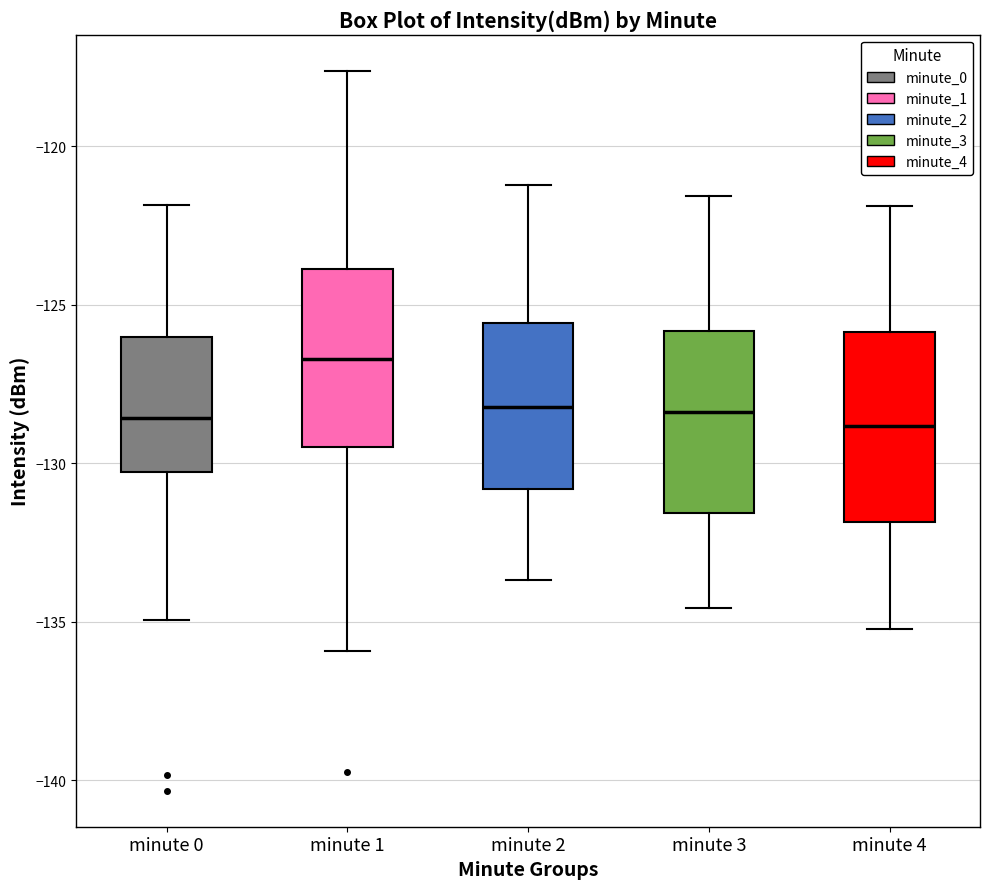

Reading left to right, transcribe this box plot: for each box, give where its median line is, the range the box spans, and where its two whiskers end, as read against the y-axis. The values are not printed on the chart, so give them approximately, as read against the axis.

minute 0: median -128.5, box -130.5 to -126.0, whiskers -135.0 to -122.0
minute 1: median -126.5, box -129.5 to -124.0, whiskers -136.0 to -117.5
minute 2: median -128.0, box -131.0 to -125.5, whiskers -133.5 to -121.0
minute 3: median -128.5, box -131.5 to -126.0, whiskers -134.5 to -121.5
minute 4: median -129.0, box -132.0 to -126.0, whiskers -135.0 to -122.0